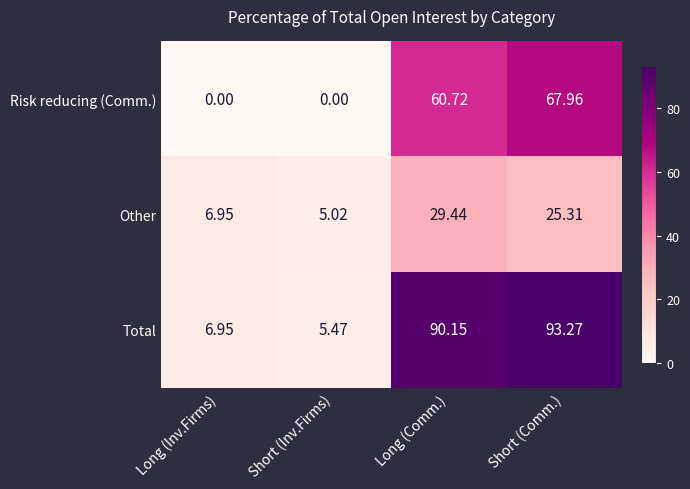

What is the total value across all series at Short (Comm.)?

186.5